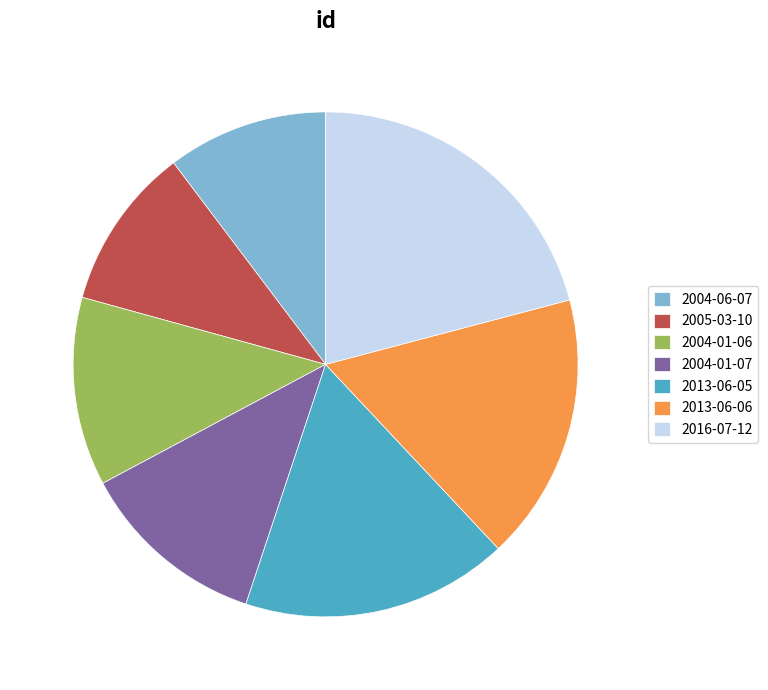

Is there any slice that represents more than half of the pie?

No